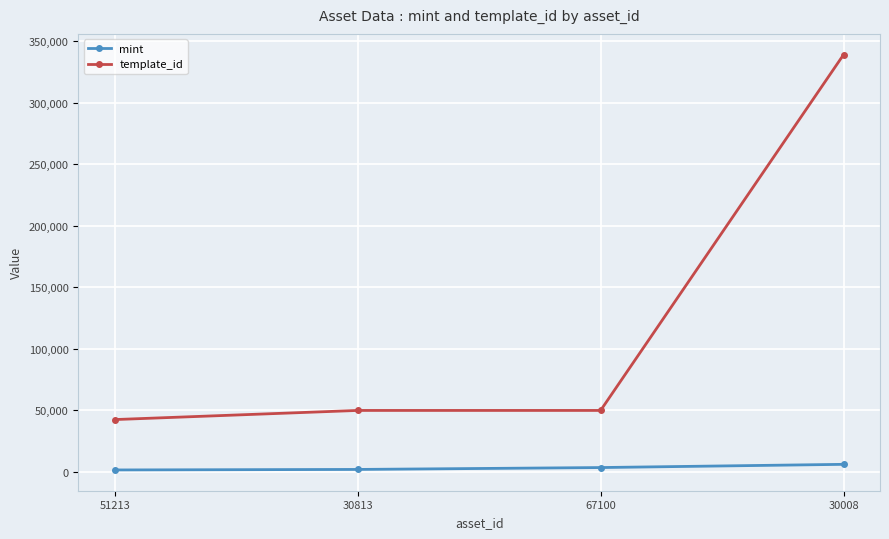

What is the greatest value displayed?

339228